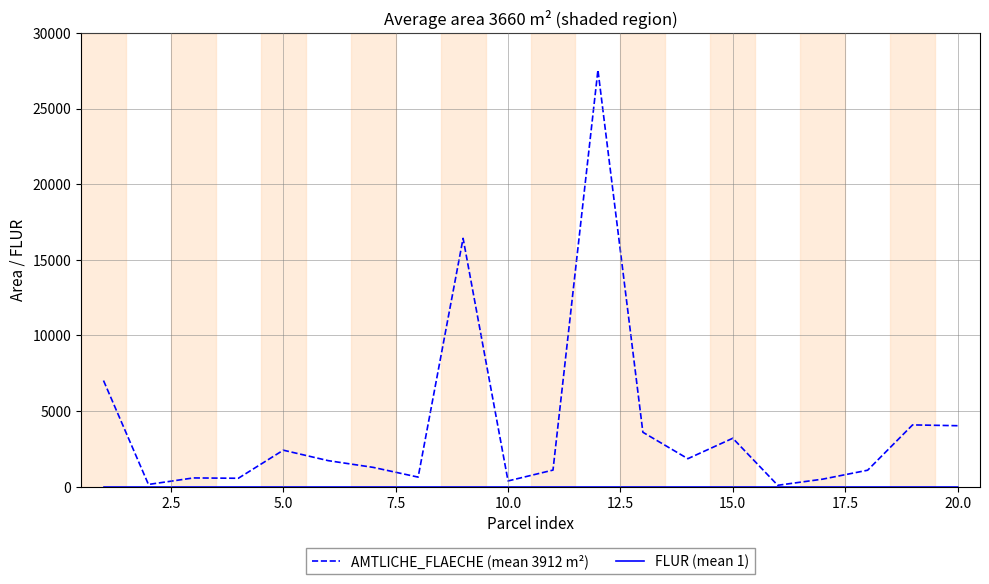

Which series has the largest range (max minus min)?

AMTLICHE_FLAECHE (mean 3912 m²)